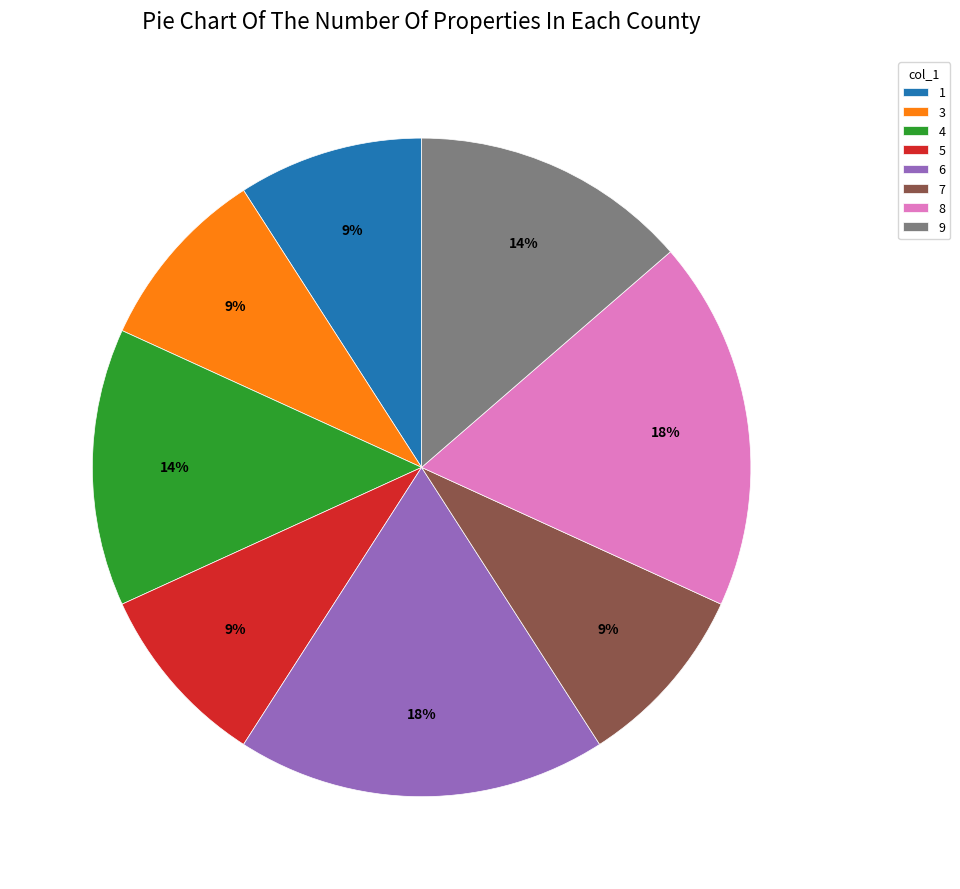

How many segments does this pie chart have?

8